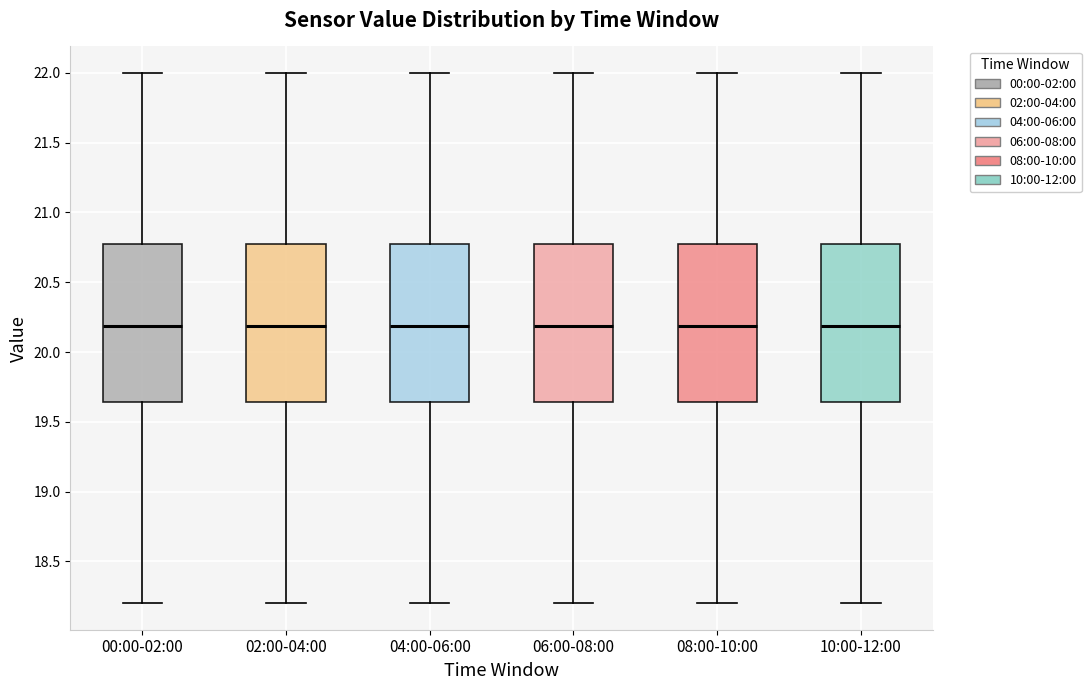

Where does the lower whisker of the box for 06:00-08:00 end on the y-axis? The values are not printed on the chart, so give them approximately, as read against the axis.

18.20